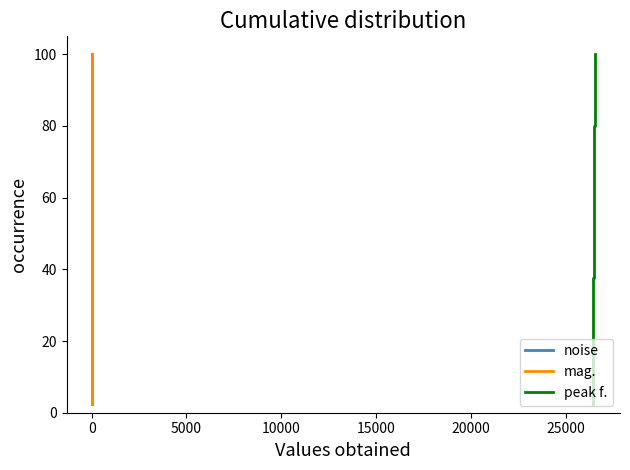

What is the lowest value of the noise series?

2.5